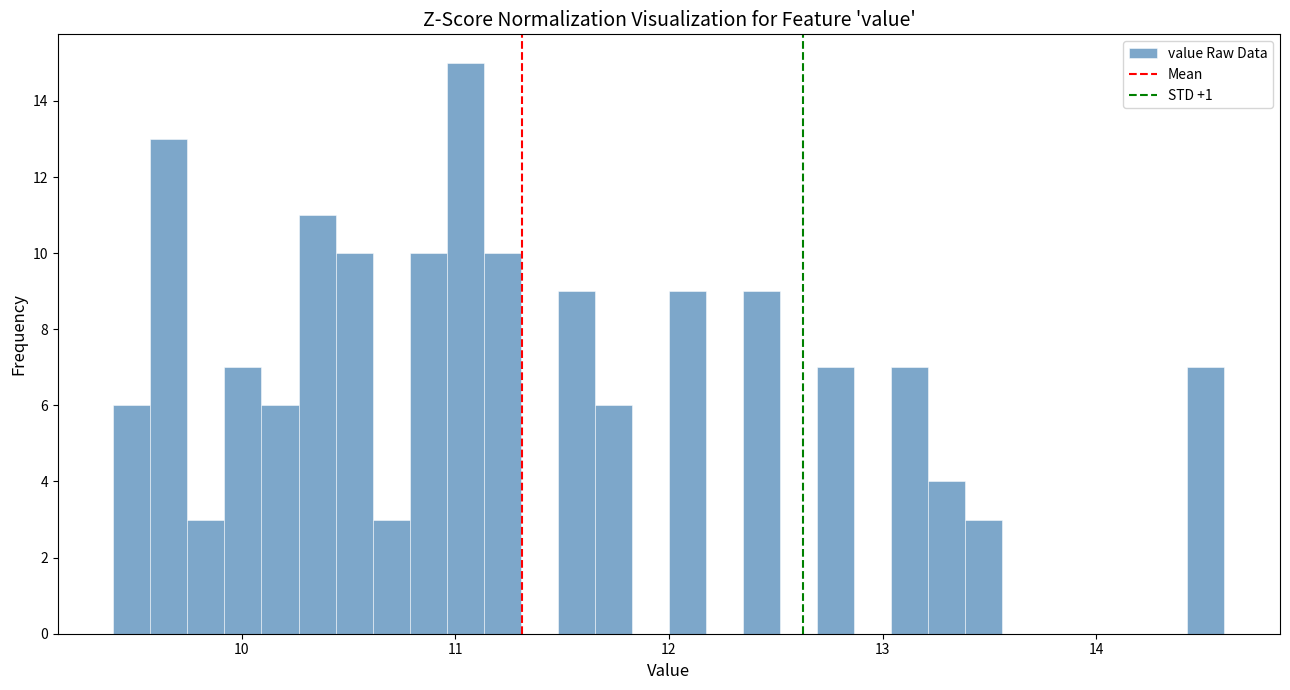

Around what value on the x-axis is the tallest bar? Give the approximate position of its centre, as read against the axis.

11.0